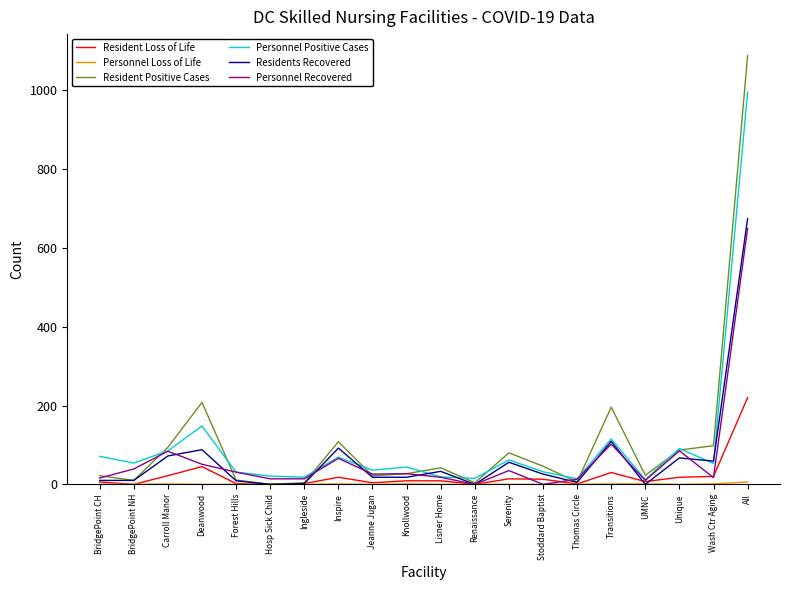

At which category is the sum across all series the highest?

All